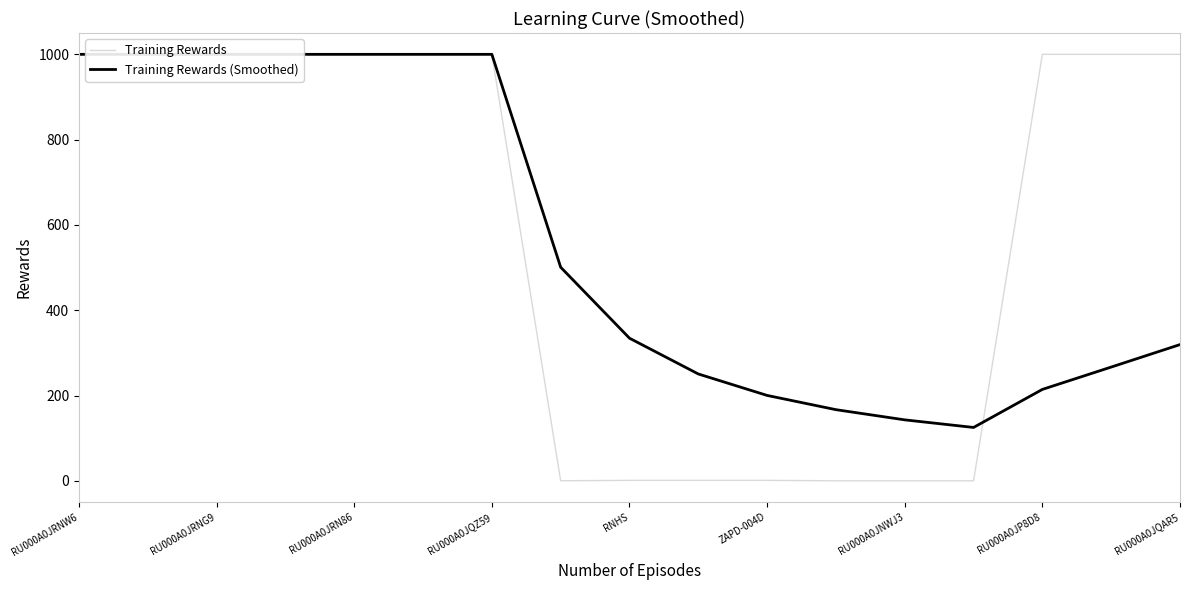

What is the value of the Training Rewards (Smoothed) point at the 2nd from the left?

1000.0